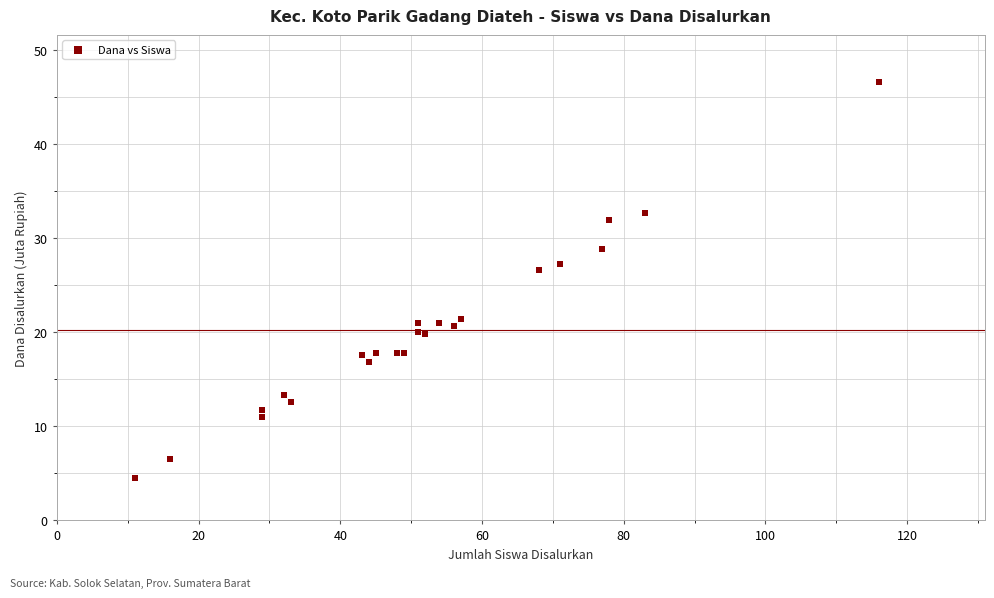

What Y value in the scatter plot is closest to 25?

26.6